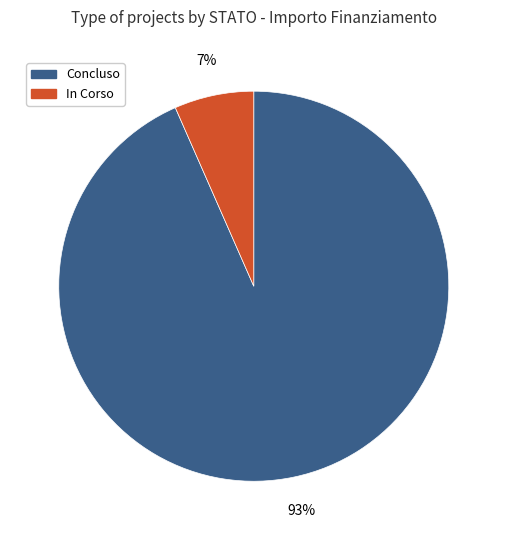

Which category accounts for the majority?

Concluso